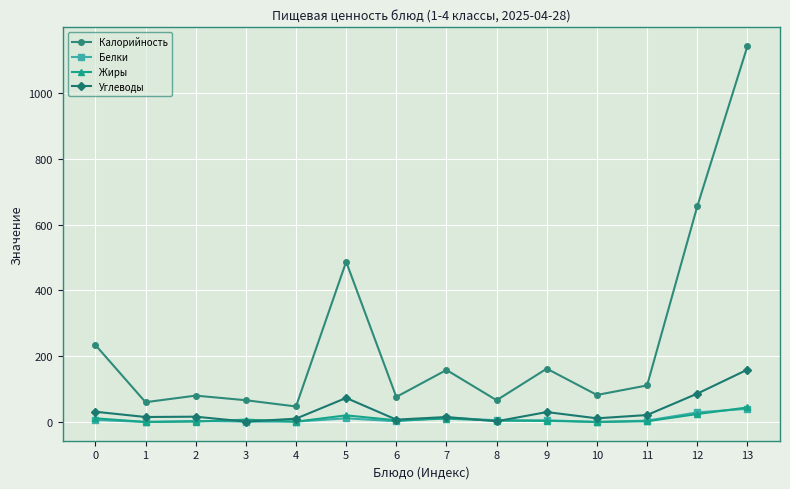

At which label does Калорийность reach its peak?

13